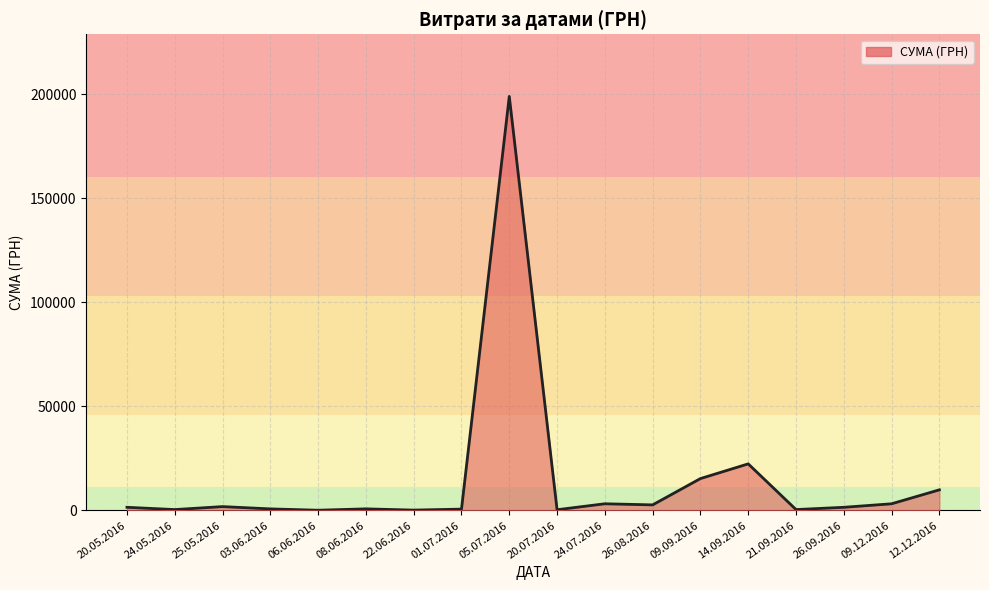

What is the label of the 7th point from the left?

22.06.2016